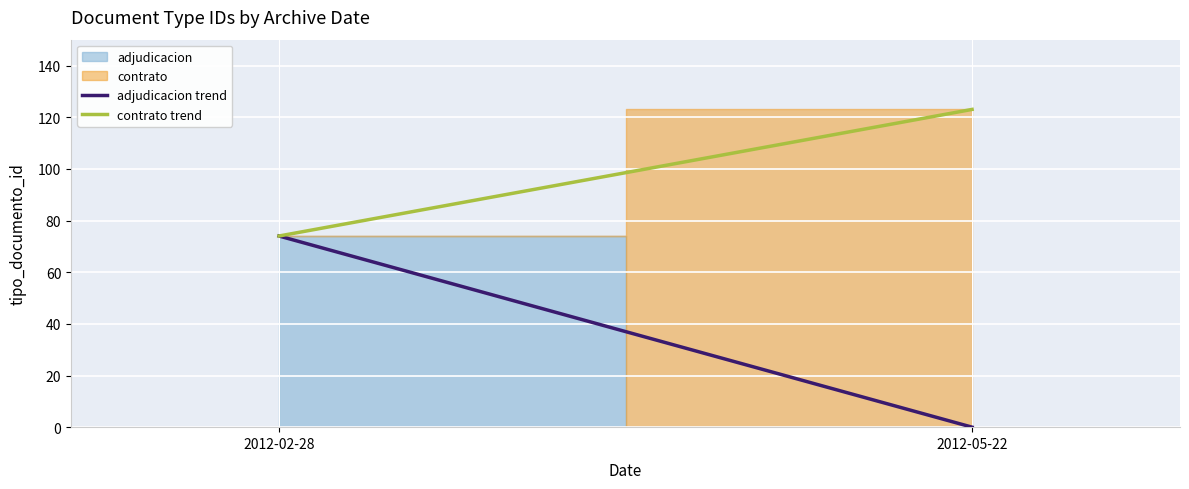

What is the maximum value shown in the chart?

123